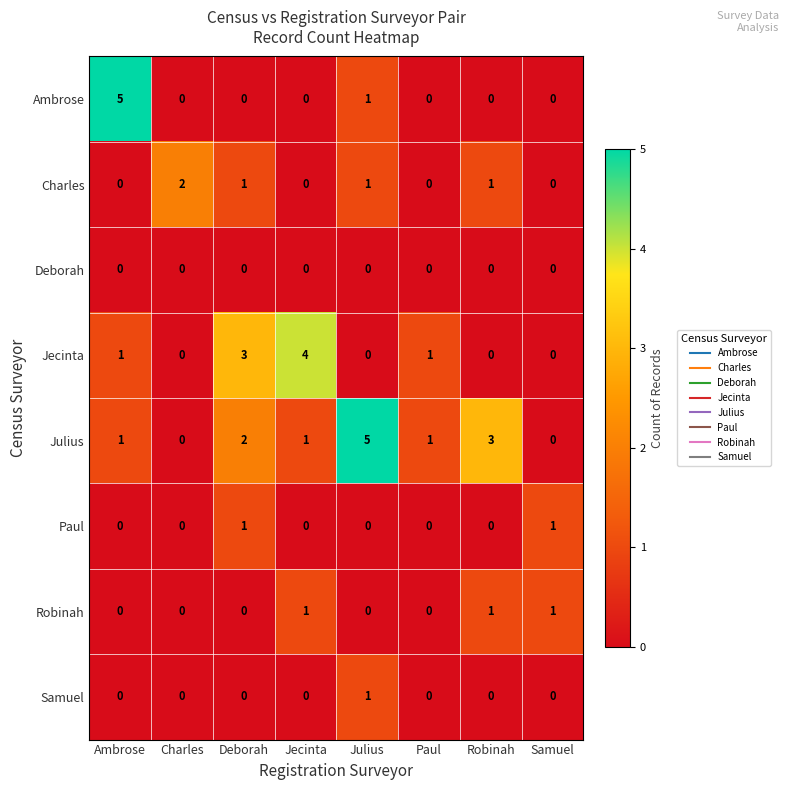

The value of Charles at Paul is 1. True or false?

False